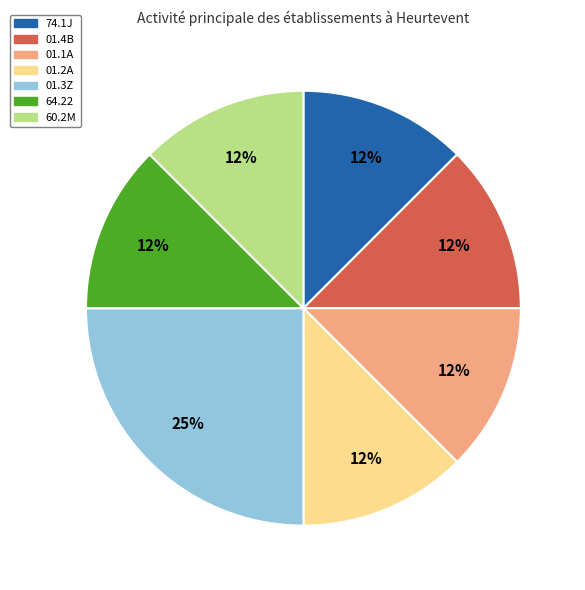

To the nearest percent, what is the average slice percentage?

14%